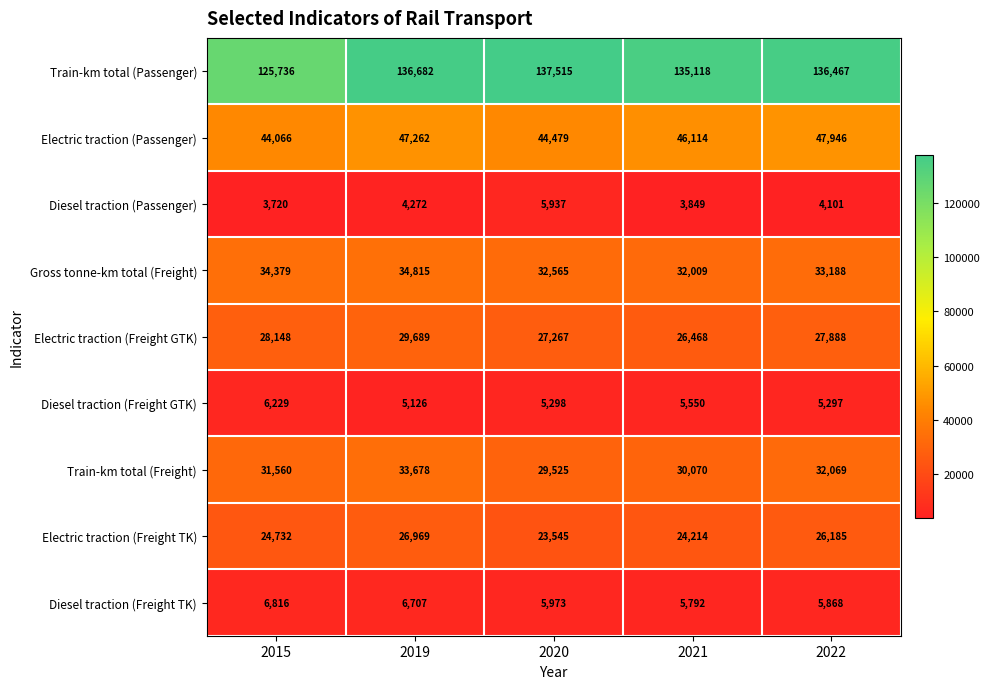

At which category is the sum across all series the highest?

2019